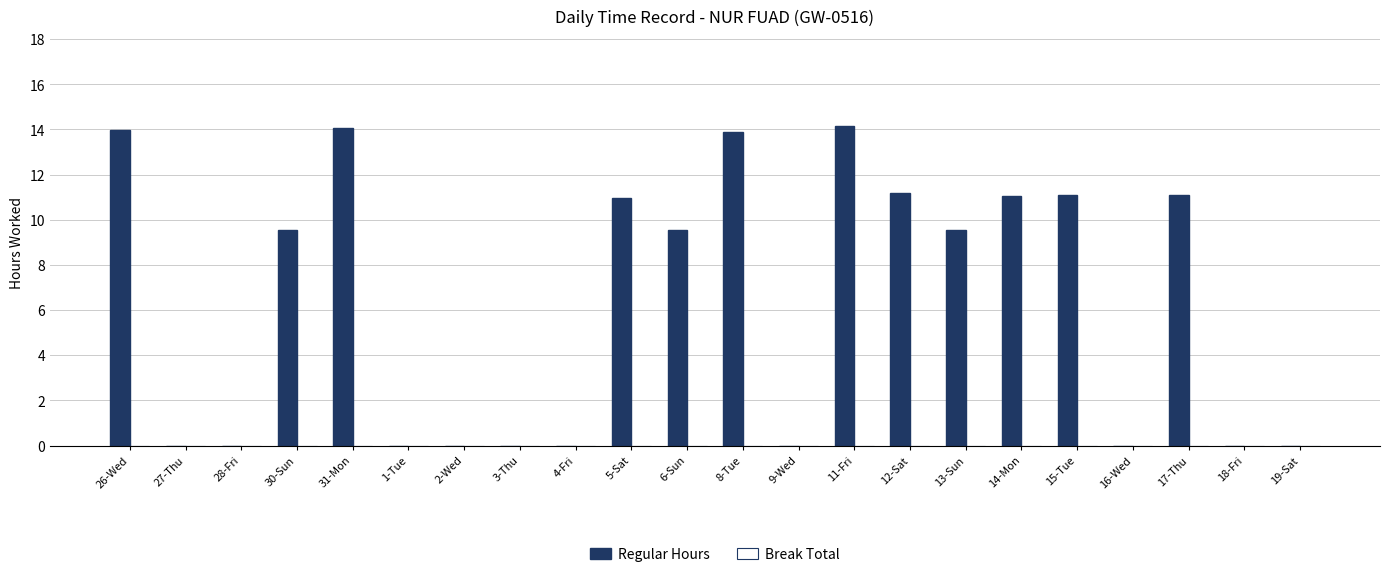

What is the maximum value shown in the chart?

14.1